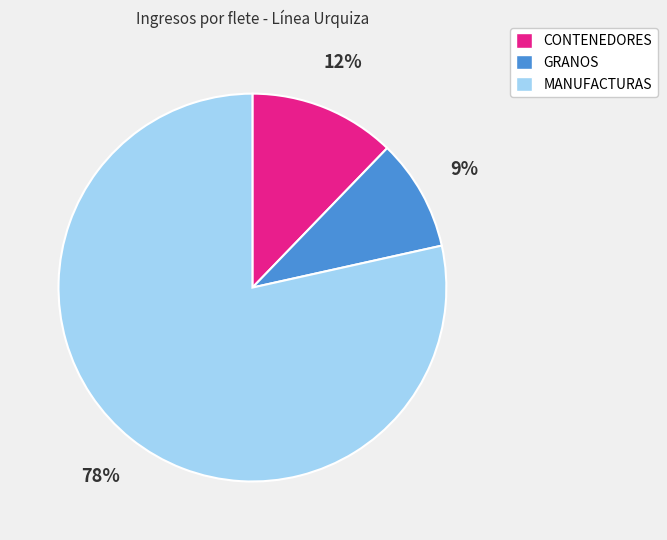

Is it true that MANUFACTURAS is 78% of the pie?

True